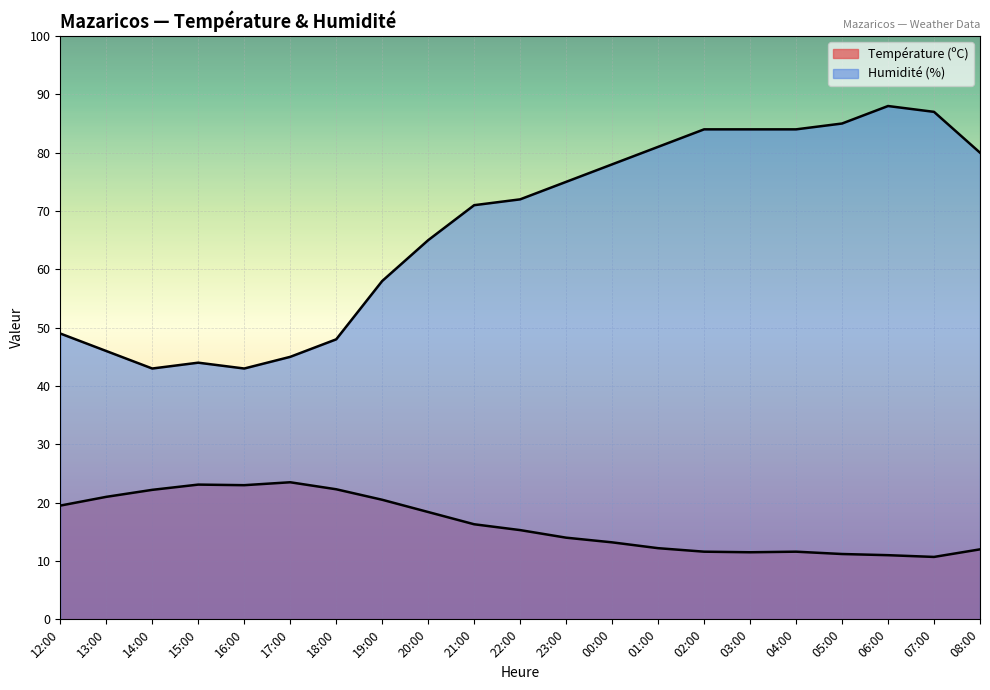

Rank the categories by Humidité (%) value from lowest to highest.

14:00, 16:00, 15:00, 17:00, 13:00, 18:00, 12:00, 19:00, 20:00, 21:00, 22:00, 23:00, 00:00, 08:00, 01:00, 02:00, 03:00, 04:00, 05:00, 07:00, 06:00